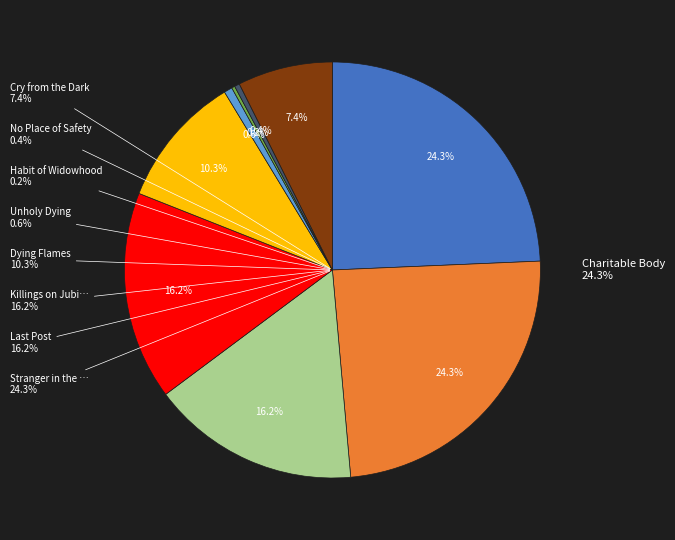

How many segments does this pie chart have?

9